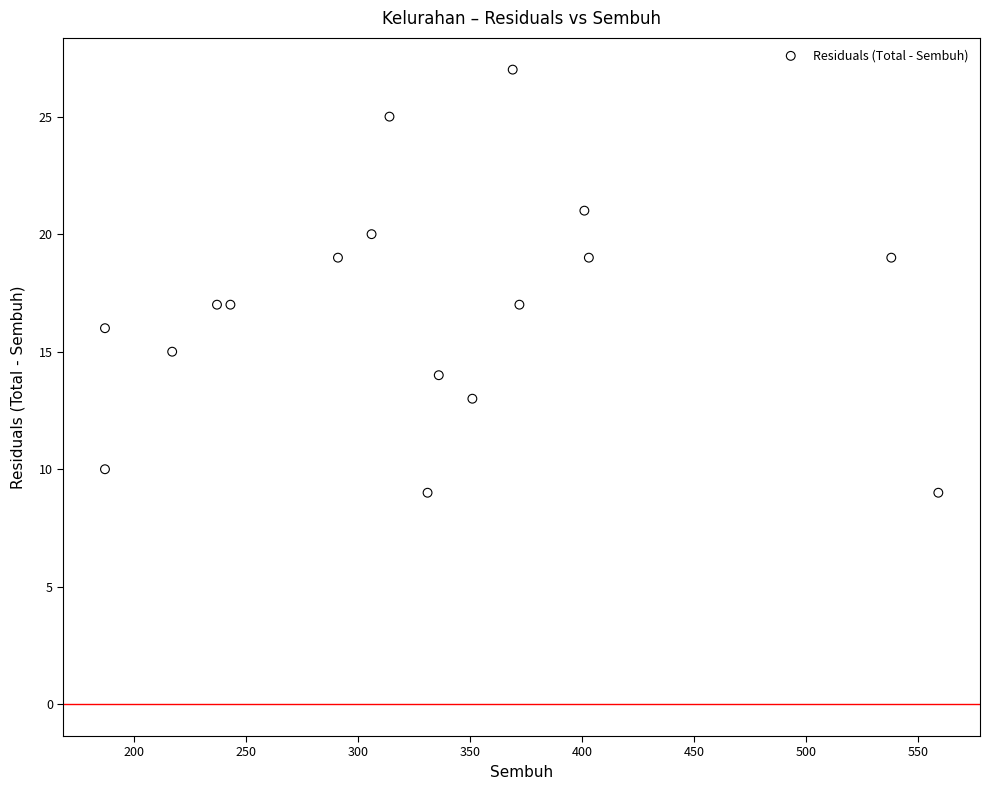

What is the range of X values (max minus min)?

372